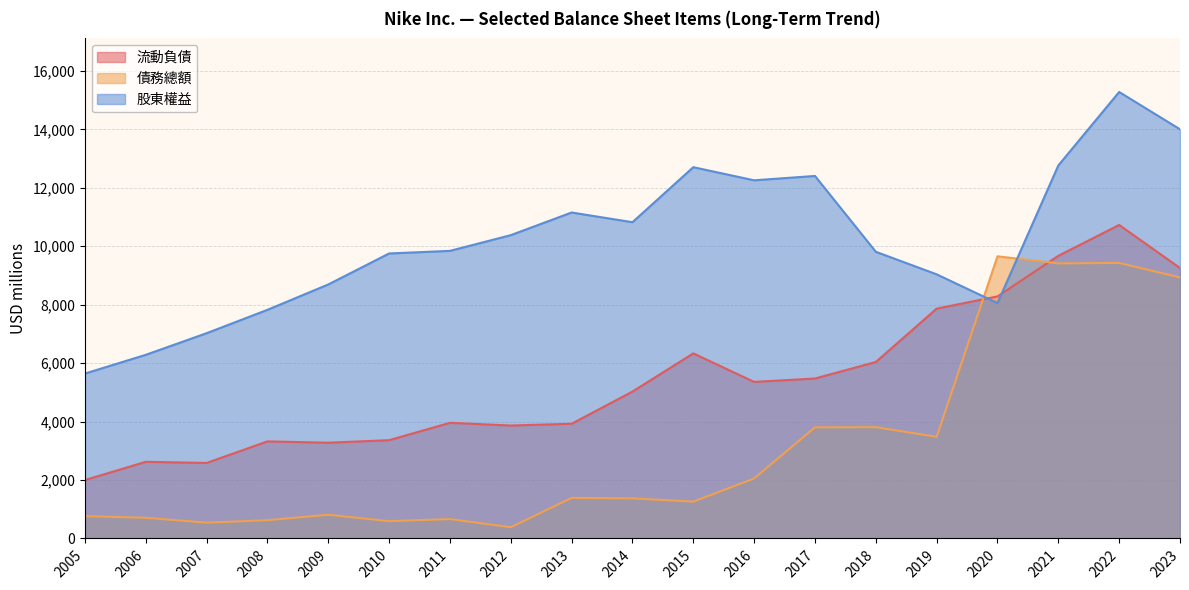

Is the value of 債務總額 at 2012 greater than the value of 股東權益 at 2005?

No